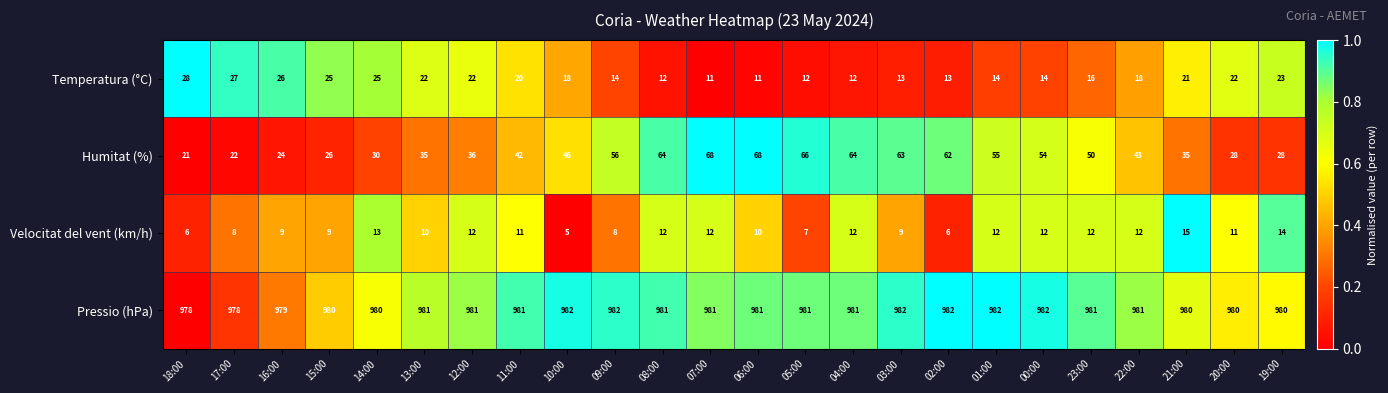

List the series in order of their peak value, lowest first.

Velocitat del vent (km/h), Temperatura (°C), Humitat (%), Pressio (hPa)